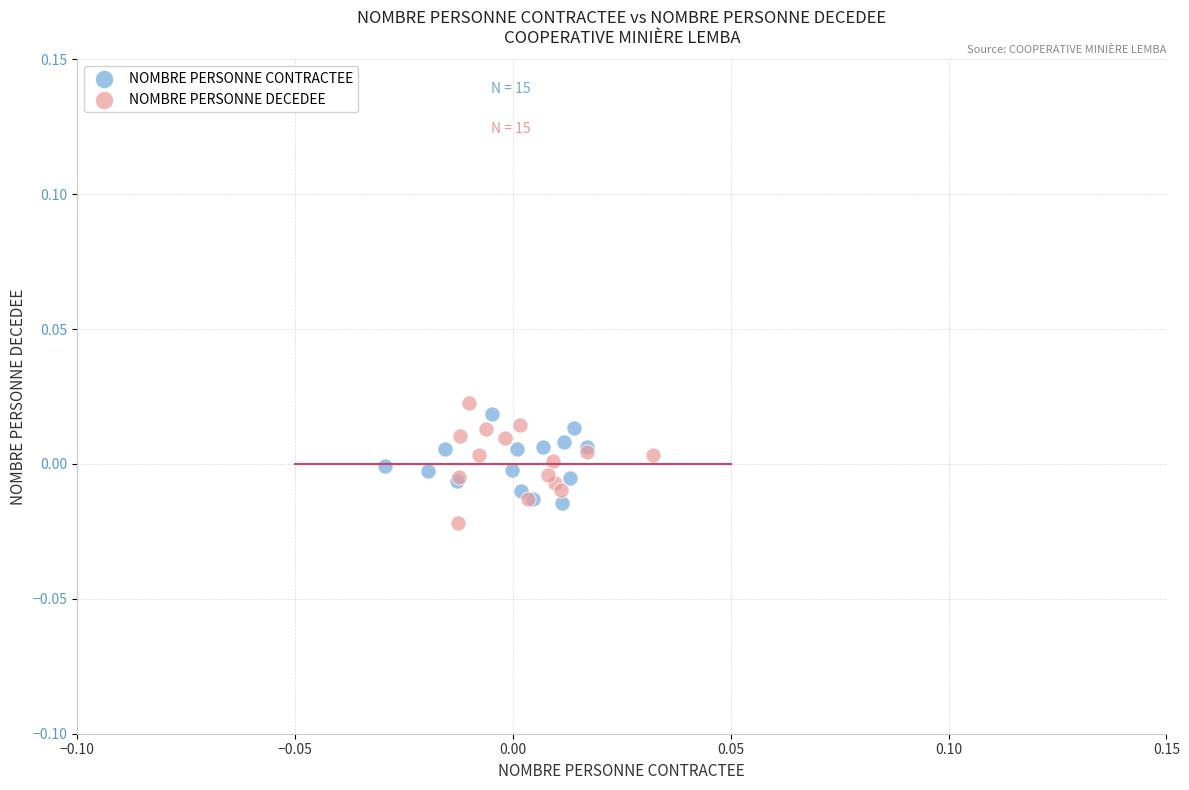

Which series has the widest spread of Y values?

NOMBRE PERSONNE DECEDEE